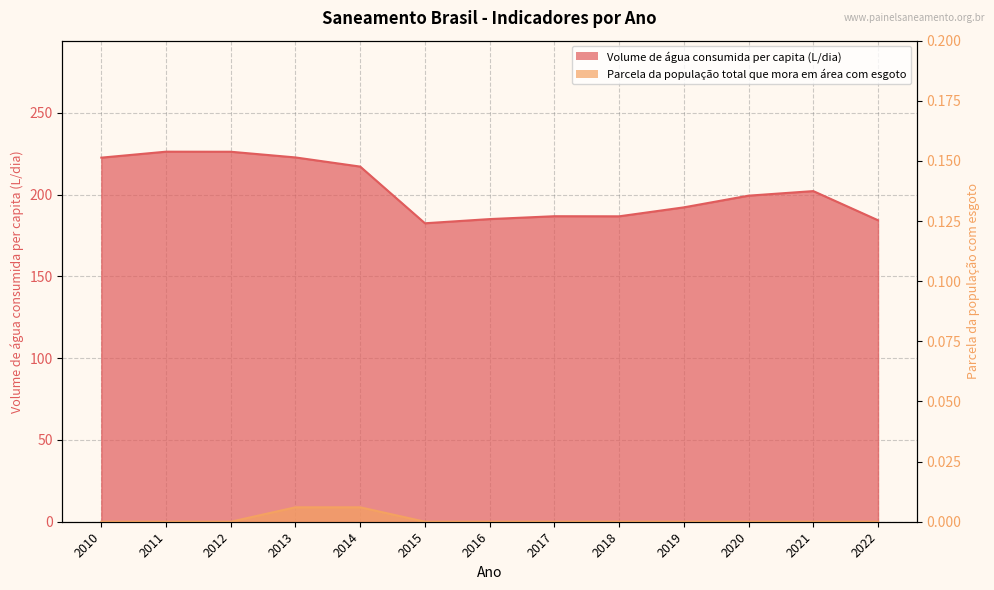

Rank the series by their average value, from highest to lowest.

Volume de água consumida per capita (L/dia), Parcela da população total que mora em área com esgoto